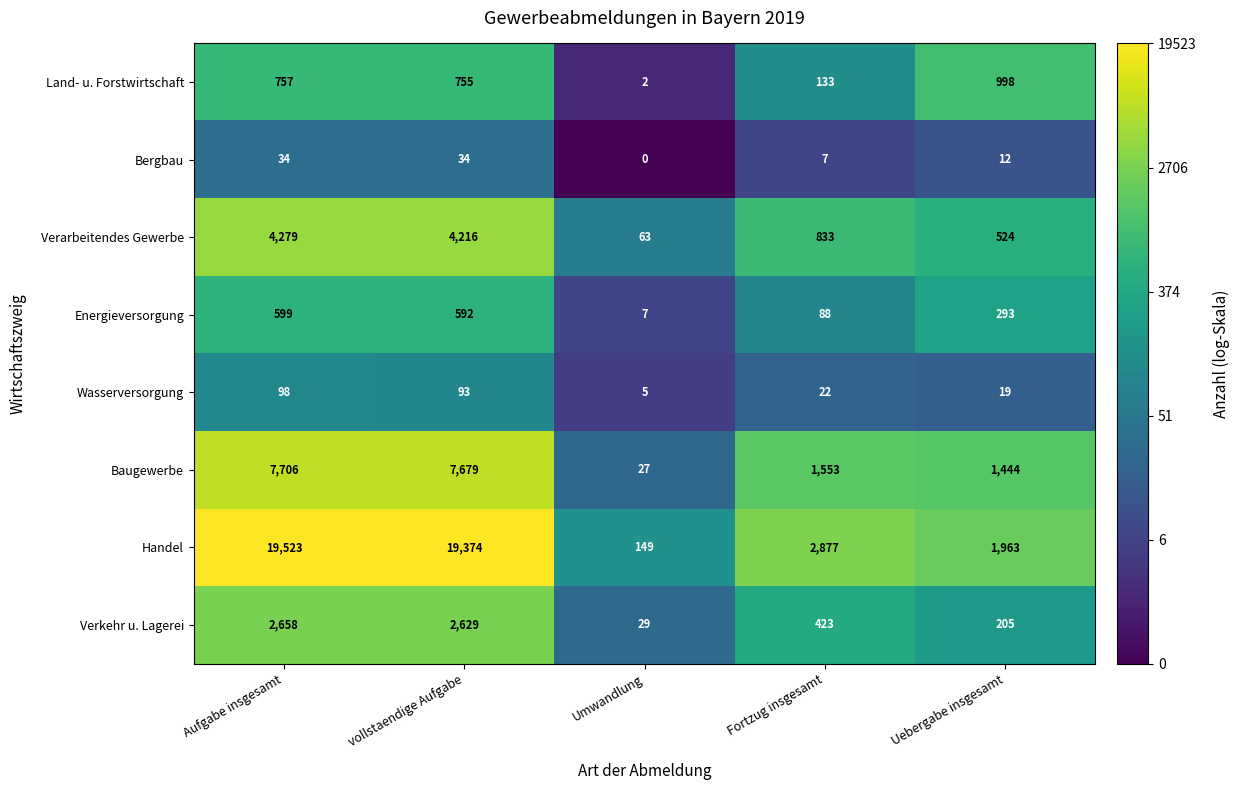

Which category has the lowest value across all series?

Umwandlung